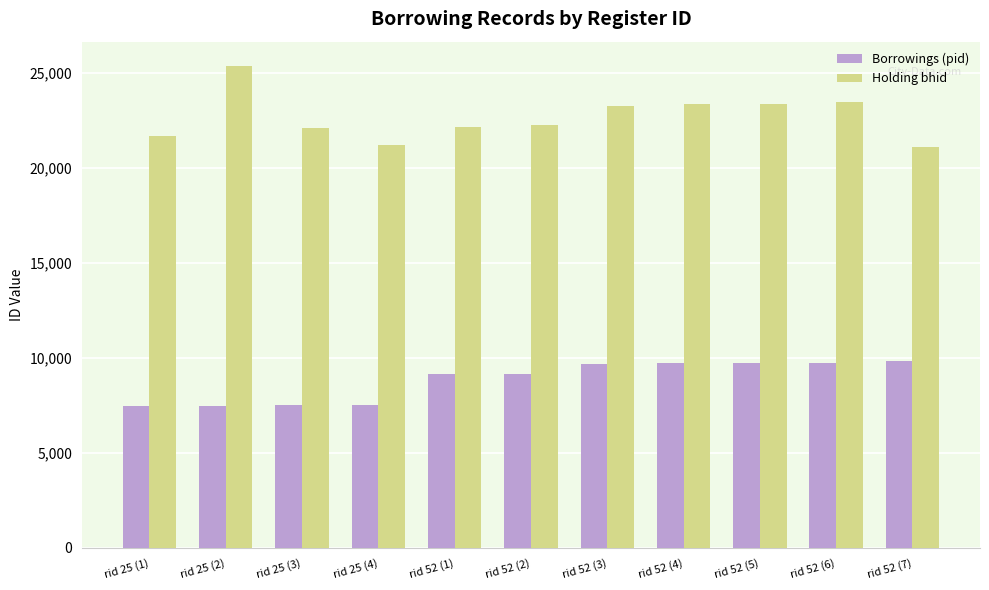

What position from the left is rid 25 (1)?

1